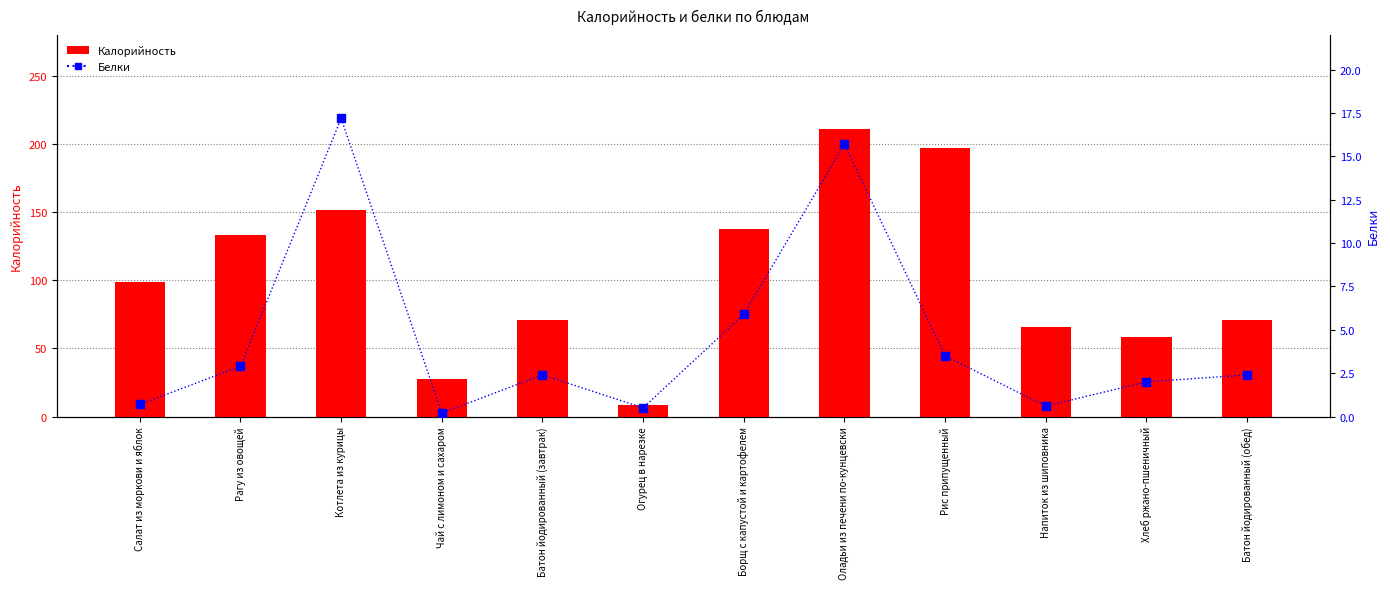

Which series contains the highest Y value?

Калорийность